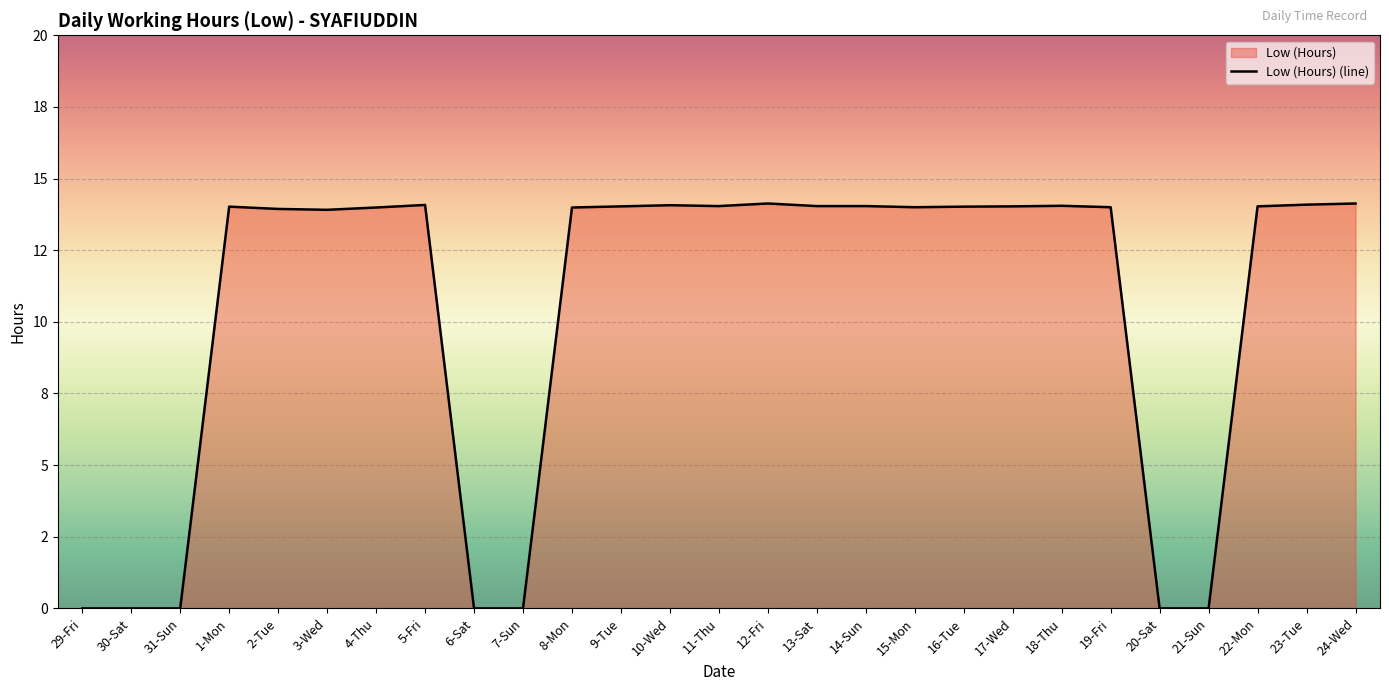

Reading left to right, extract all data points from this chart.

0.0	0.0	0.0	14.0	13.9	13.9	14.0	14.1	0.0	0.0	14.0	14.0	14.1	14.0	14.1	14.0	14.0	14.0	14.0	14.0	14.1	14.0	0.0	0.0	14.0	14.1	14.1